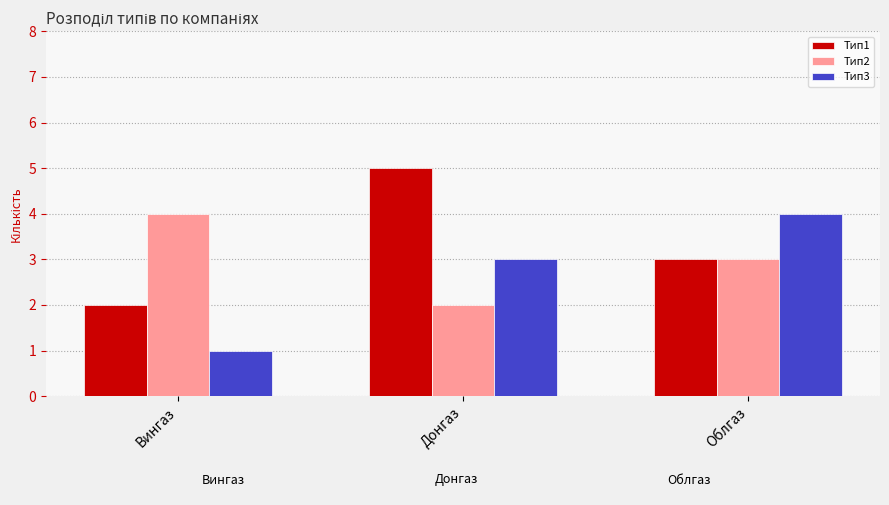

What is the sum of the Тип3 values at Облгаз and Донгаз?

7